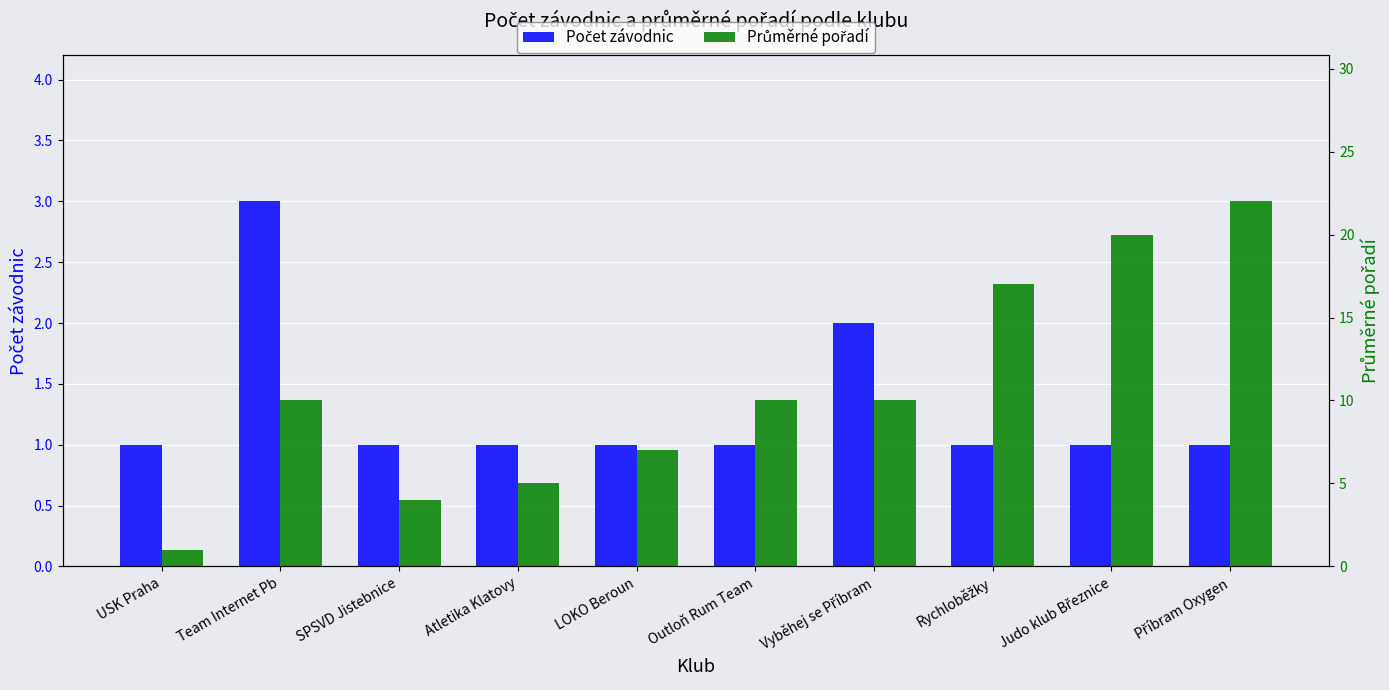

Read the Průměrné pořadí value at LOKO Beroun, to the nearest 10.

10